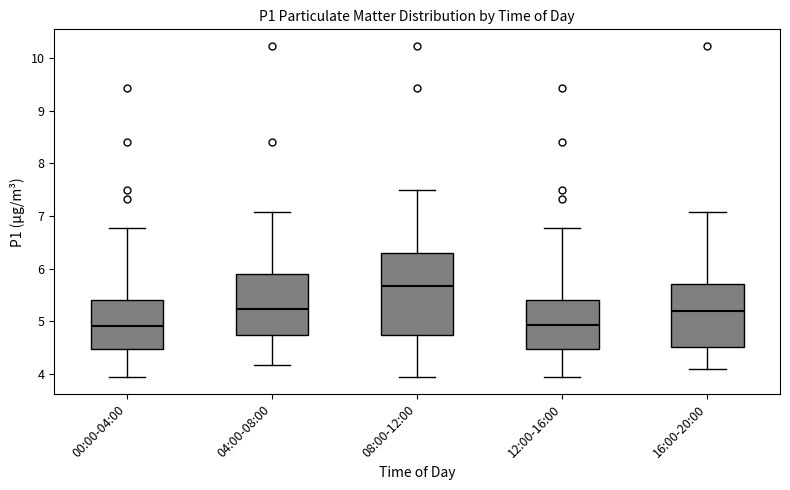

Where does the median line of the box for 12:00-16:00 sit on the y-axis? The values are not printed on the chart, so give them approximately, as read against the axis.

4.9